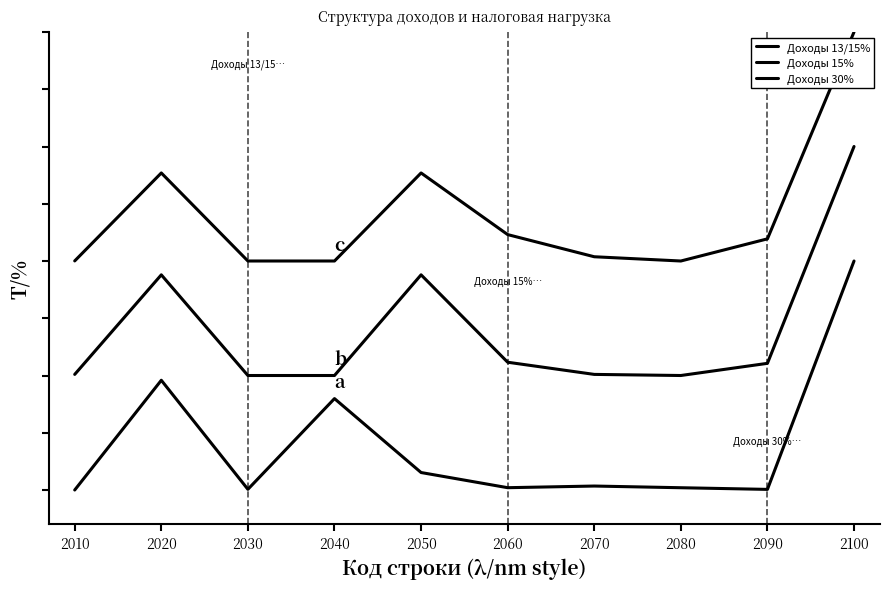

Does the chart have visible grid lines?

No